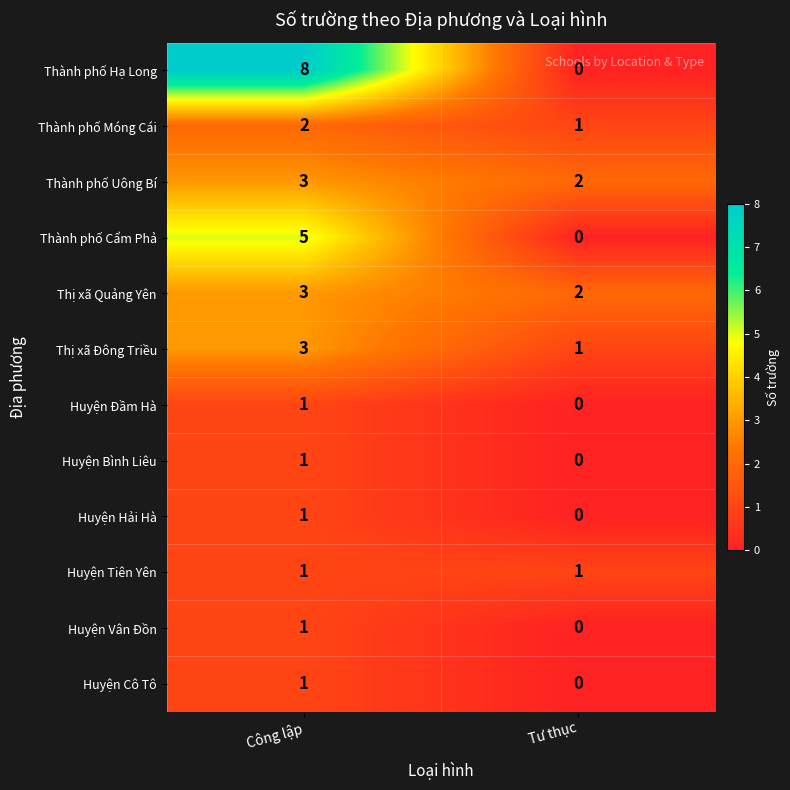

True or false: Thành phố Uông Bí has a value of 2 at Tư thục.

True